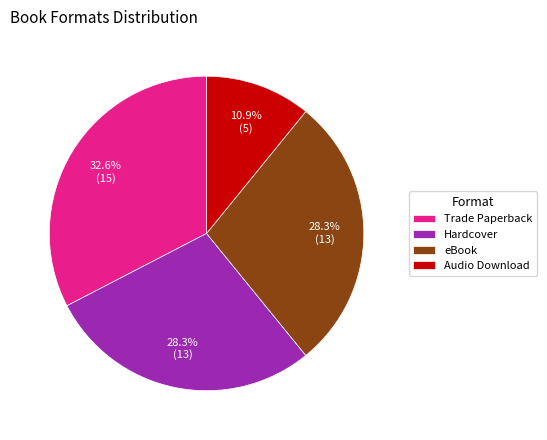

To the nearest percent, what is the difference between the Audio Download and Trade Paperback slice percentages?

22%